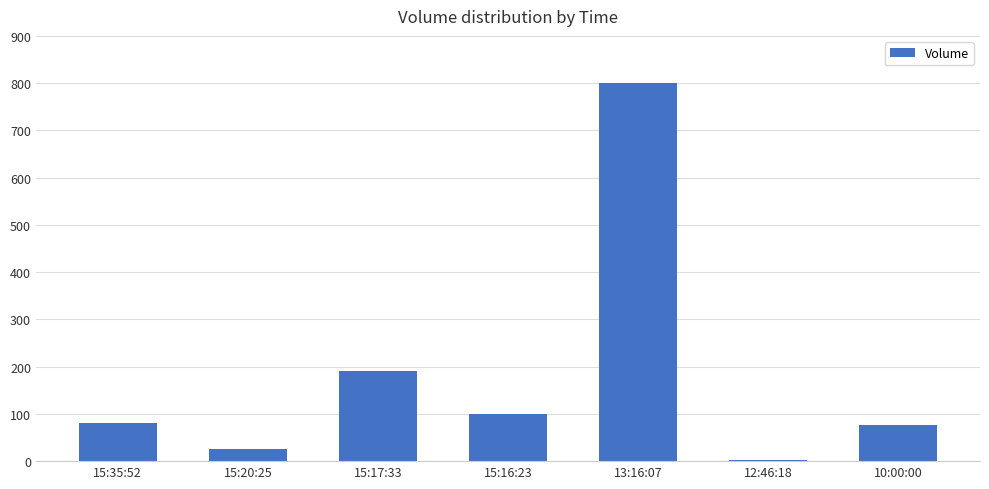

Is it true that the value at 15:16:23 is 100?

True